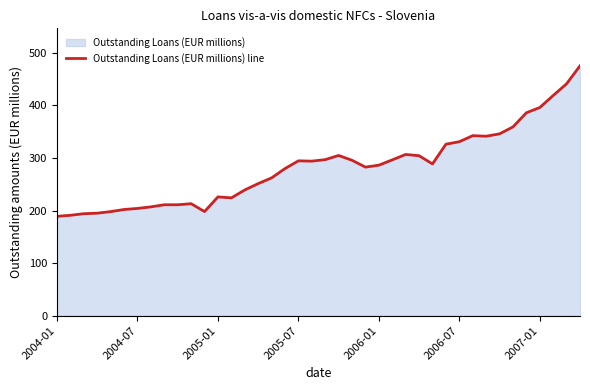

Is it true that the value at 2006-01 is 196.4?

False